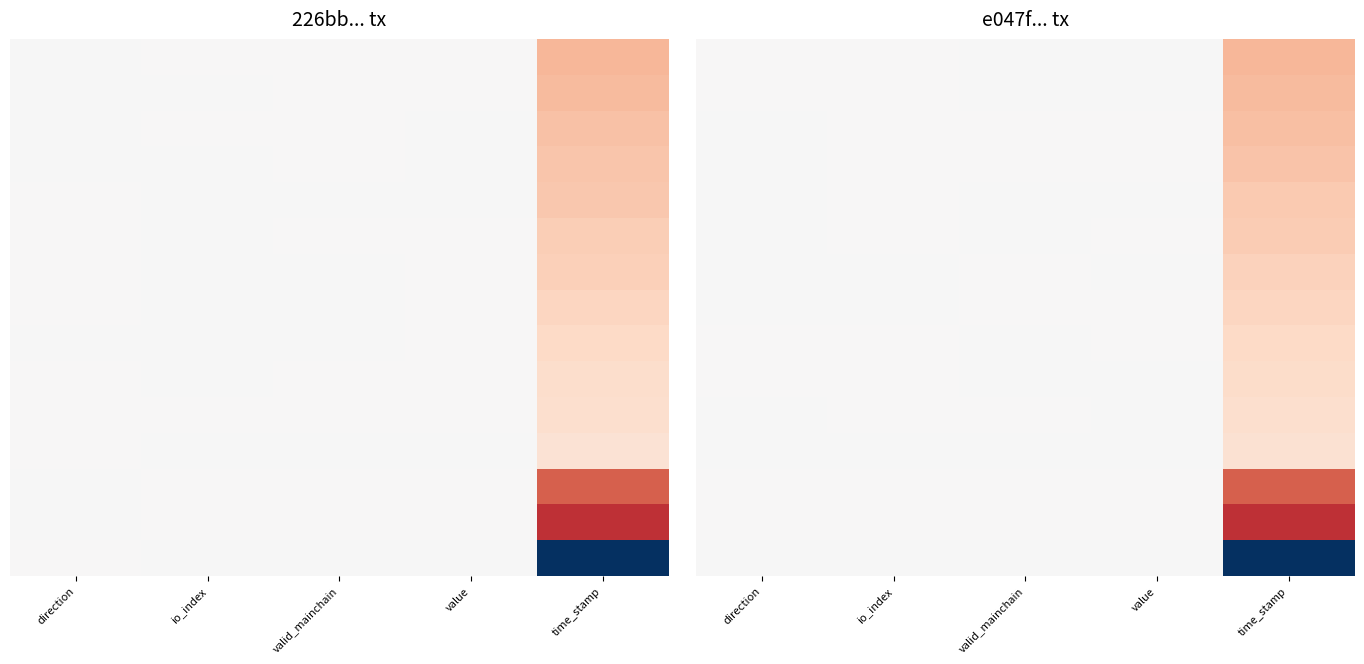

How many series are shown in this chart?

15